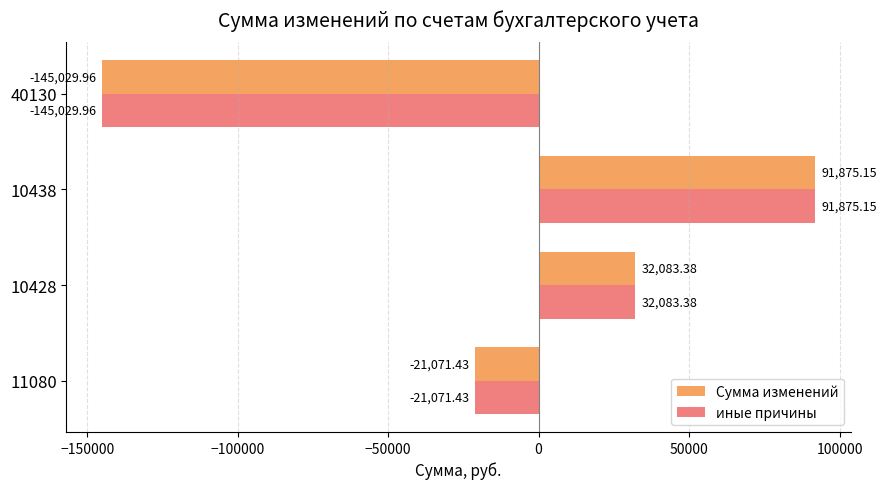

What is the sum of all иные причины values?

-42142.9